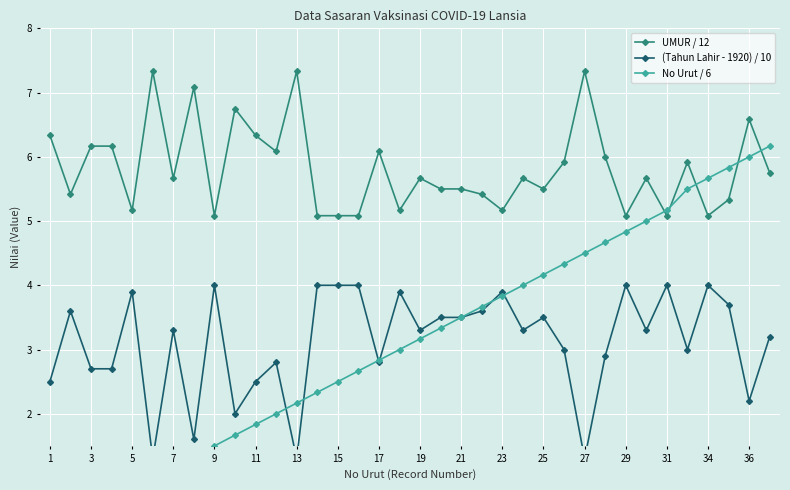

Which category has the lowest value across all series?

1